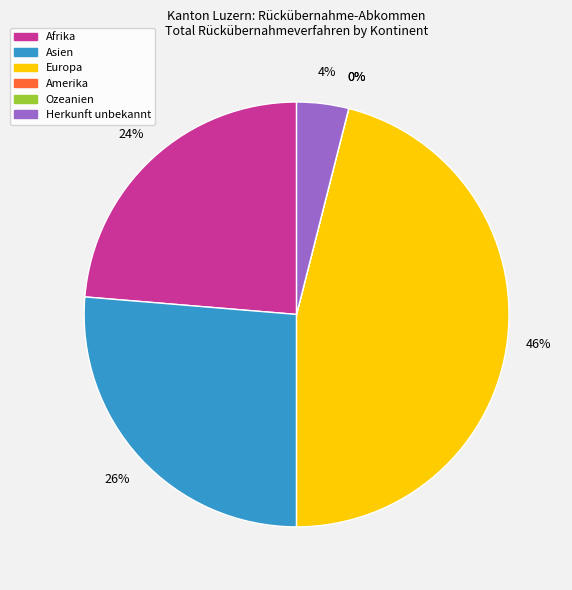

To the nearest percent, what is the combined percentage of Asien and Herkunft unbekannt?

30%